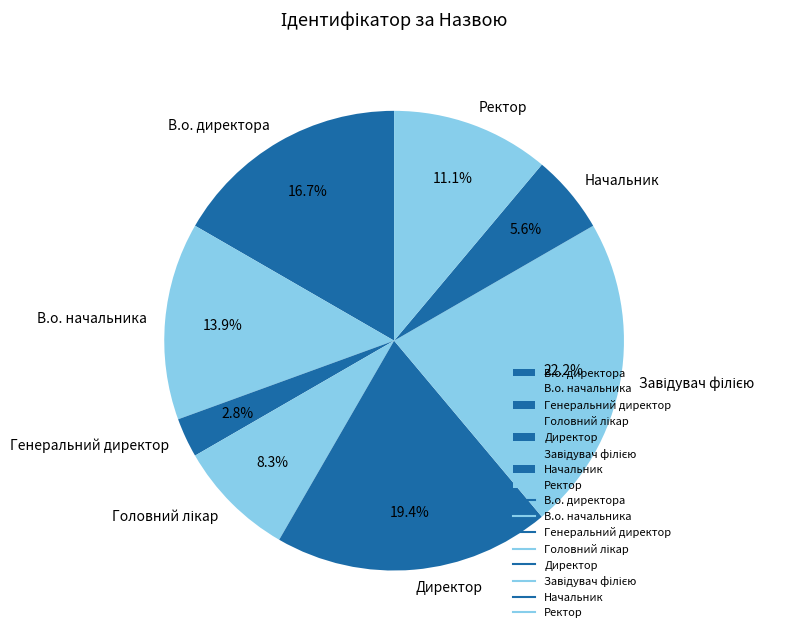

How many segments does this pie chart have?

8